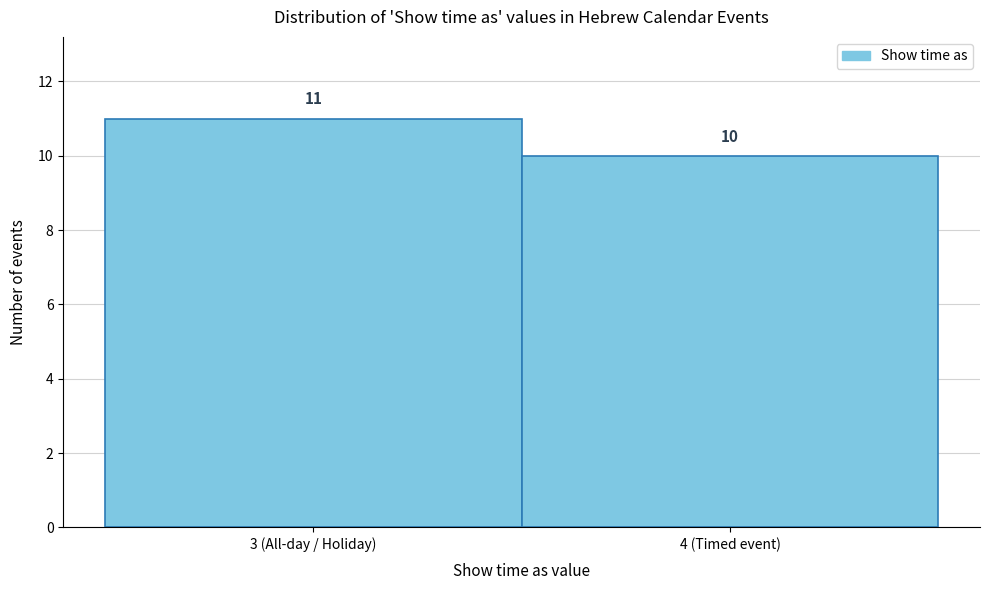

Reading left to right, extract all data points from this chart.

11	10